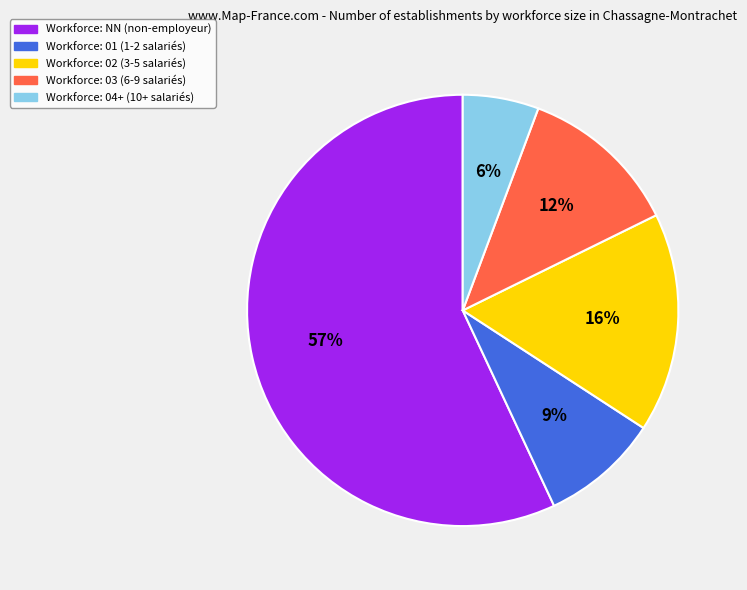

What percentage is the Workforce: 03 (6-9 salariés) slice, to the nearest percent?

12%